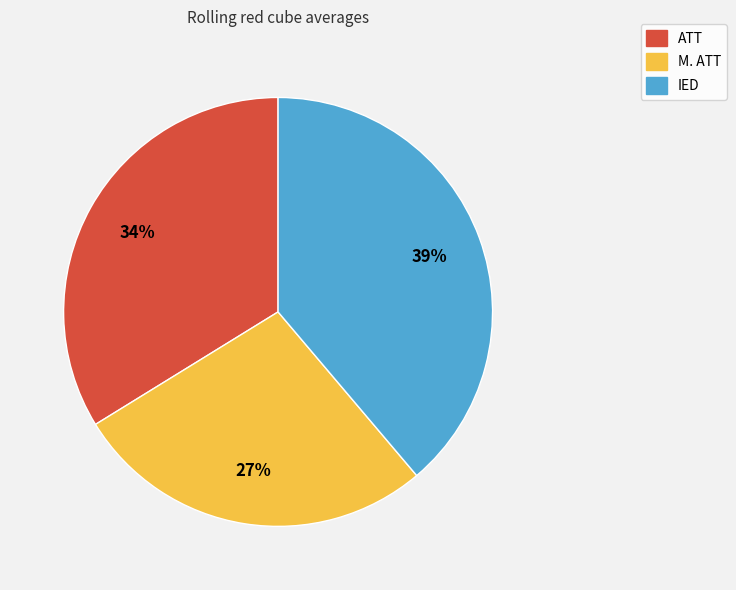

Rank the categories by value from lowest to highest.

M. ATT, ATT, IED